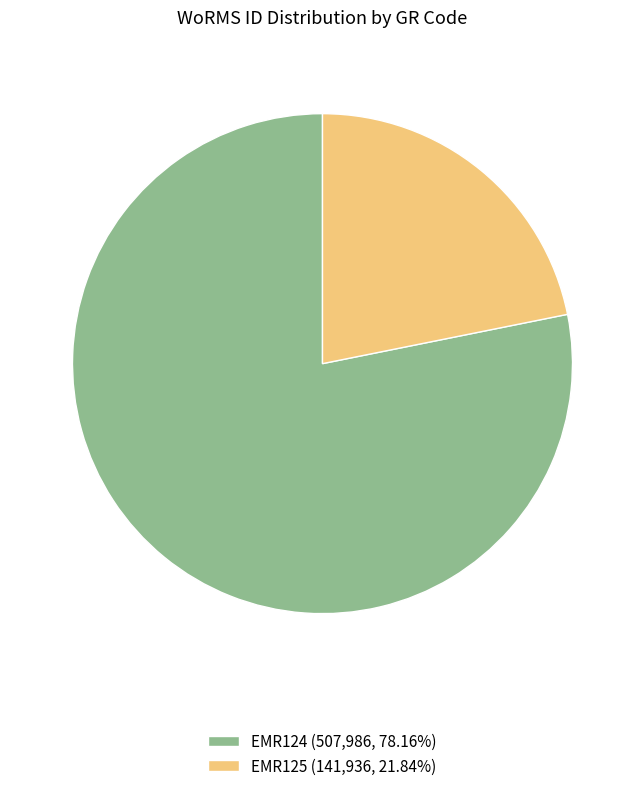

How many slices are in this pie chart?

2